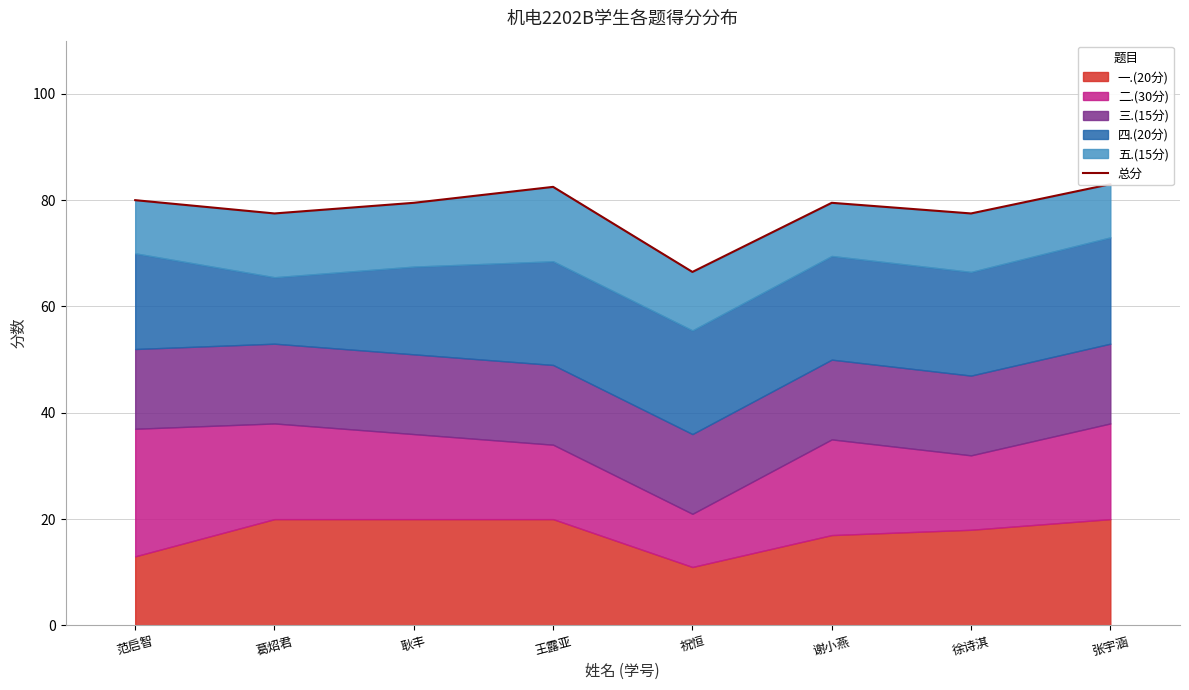

What is the average value?

78.2